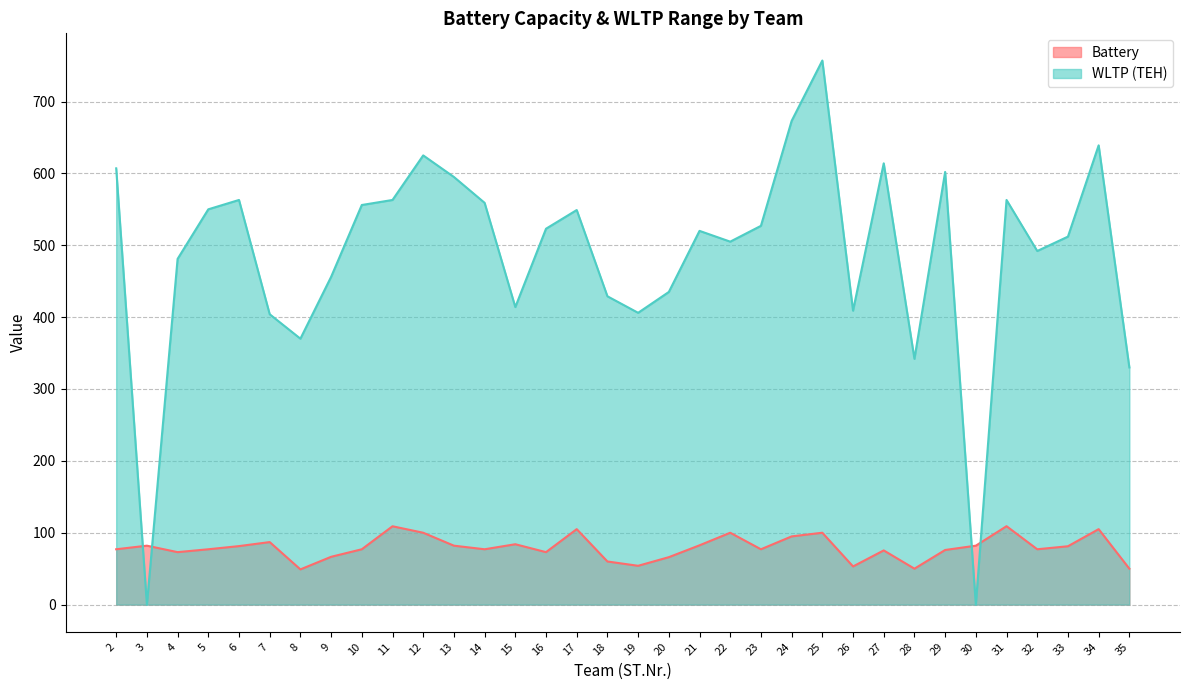

How many values in the Battery series are below 77?

12